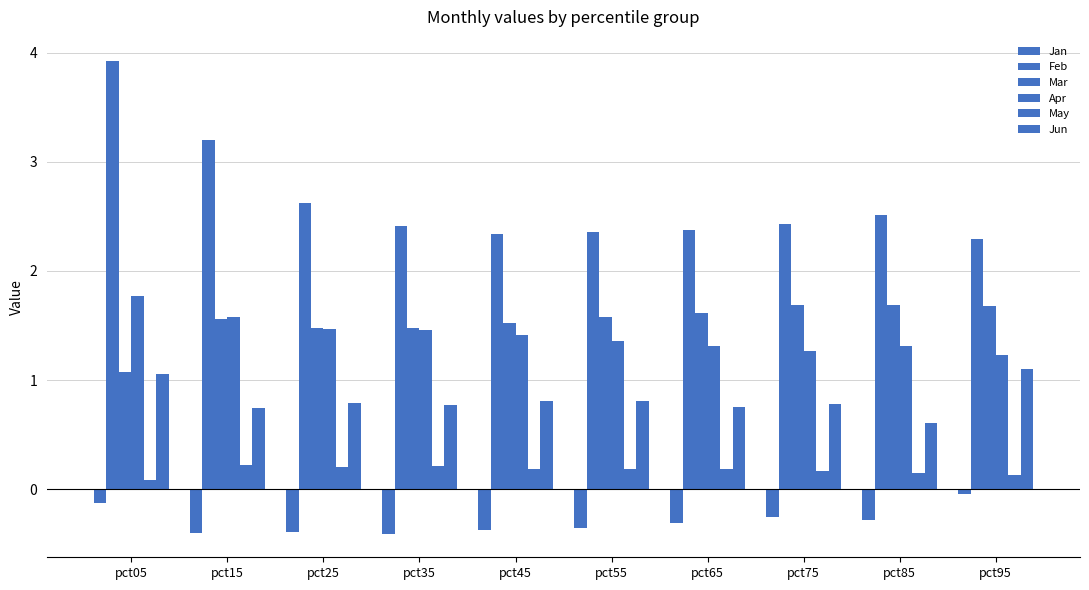

What is the value of the Jan bar at the 8th from the left?

-0.3